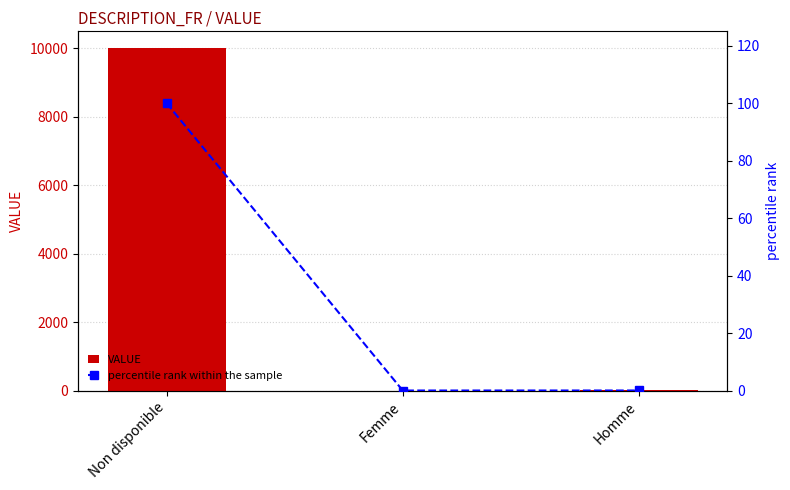

At which label is VALUE closest to 5000?

Homme